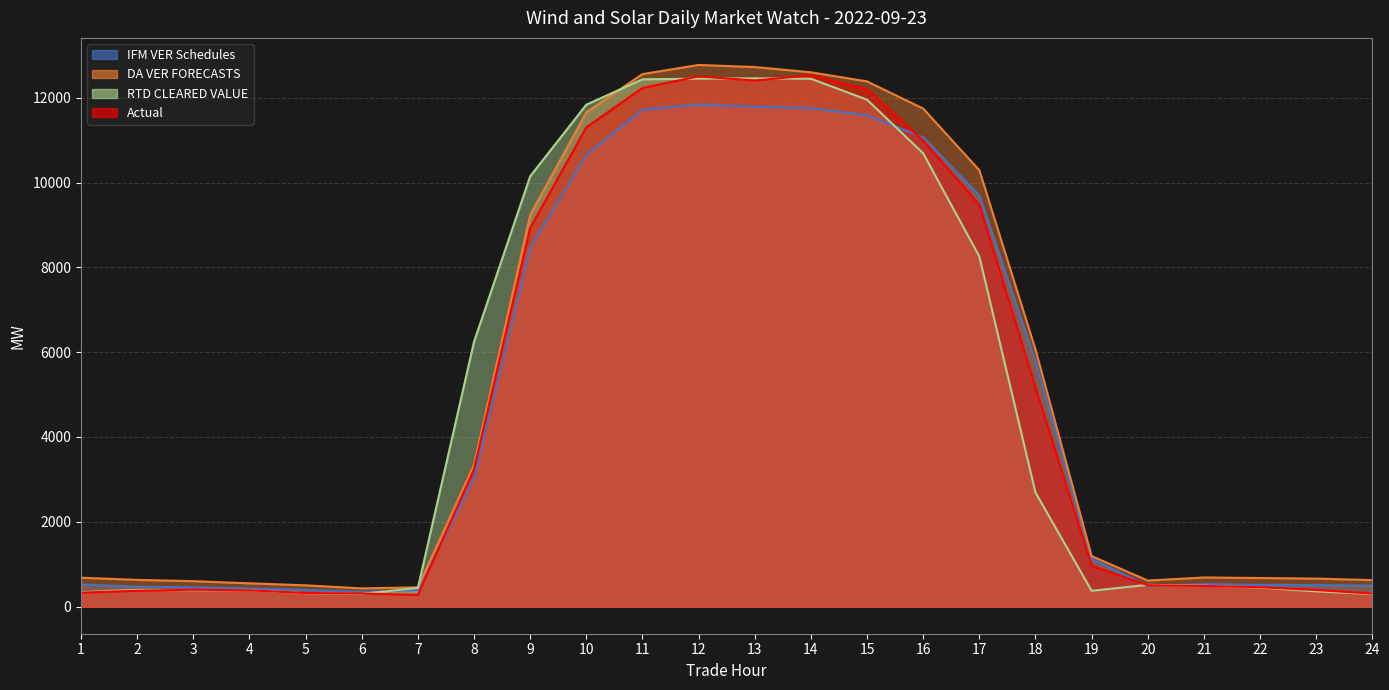

Which category has the highest value in the Actual series?

14